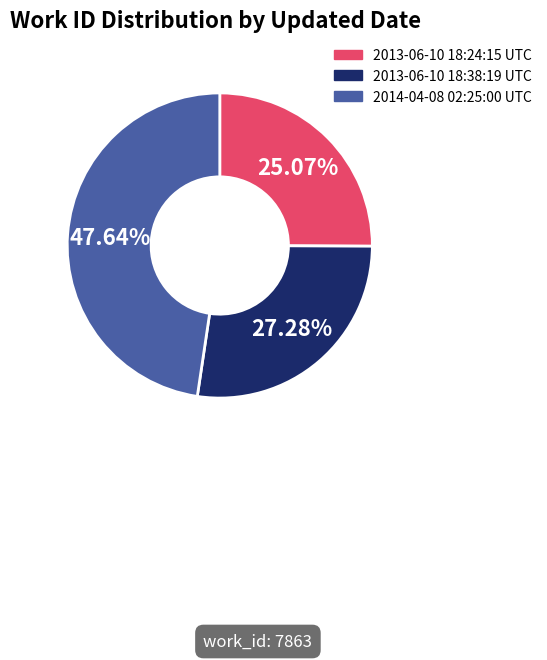

True or false: 2013-06-10 18:38:19 UTC accounts for 27% of the total.

True